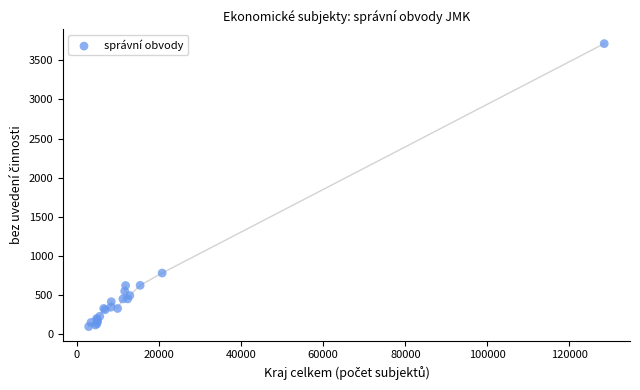

What Y value in the scatter plot is closest to 1906?

784